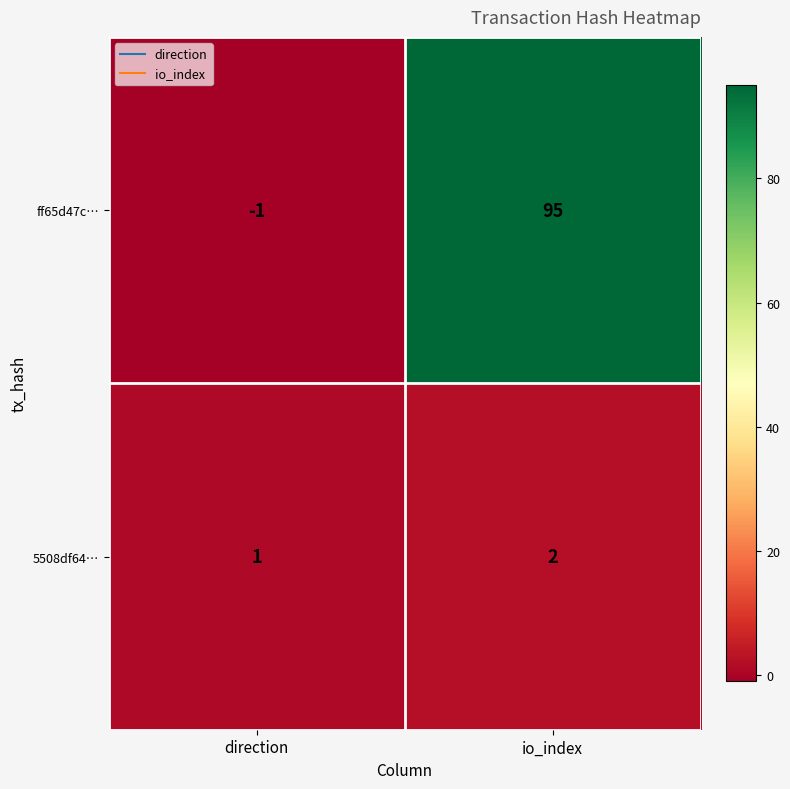

The 5508df64… series shows 1 at io_index. True or false?

False